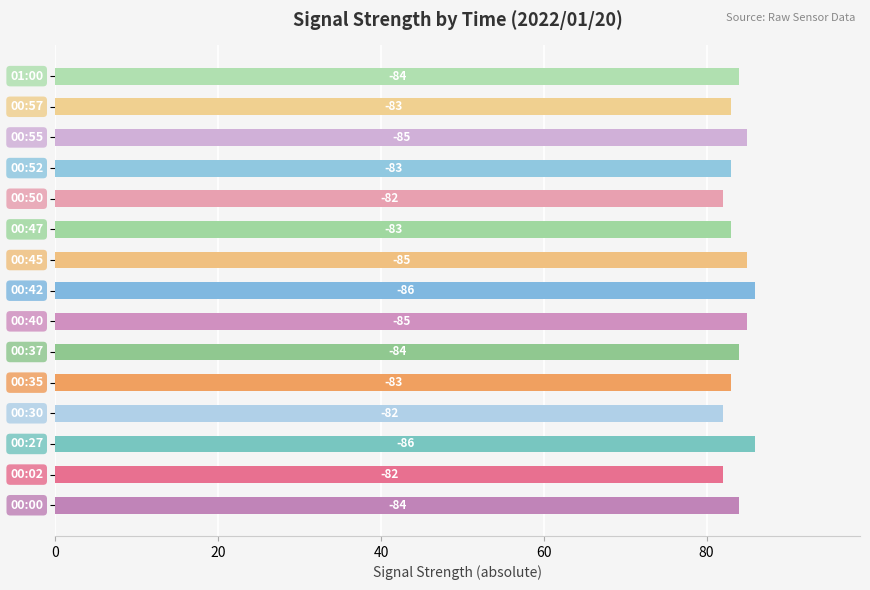

How many bars are there in total?

15